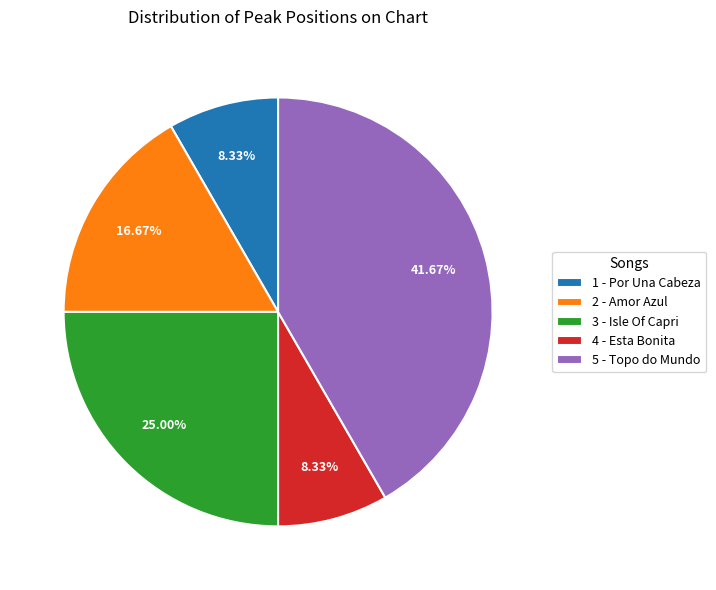

What percentage is the 5 - Topo do Mundo slice, to the nearest percent?

42%